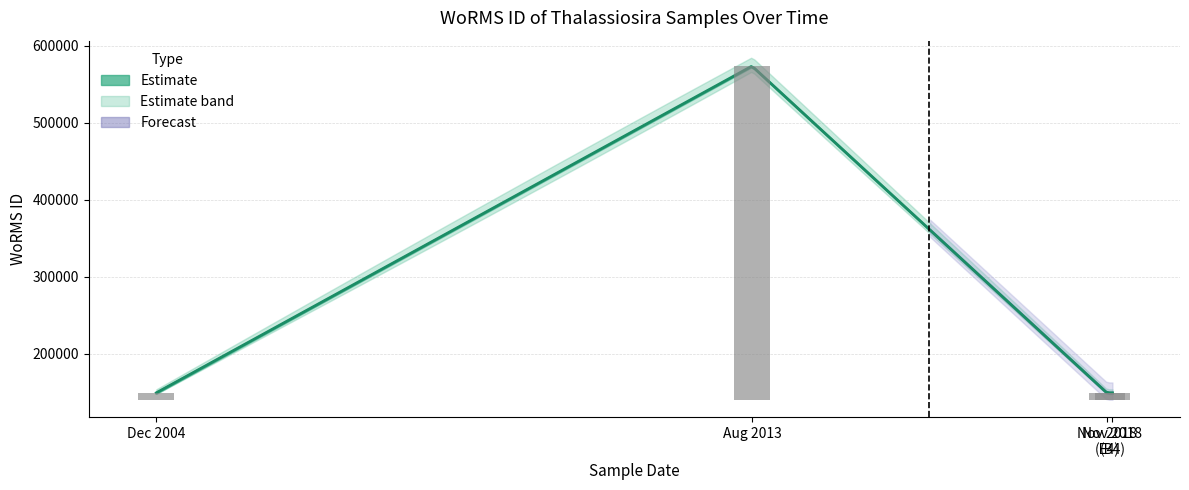

Count the number of categories in the chart.

4